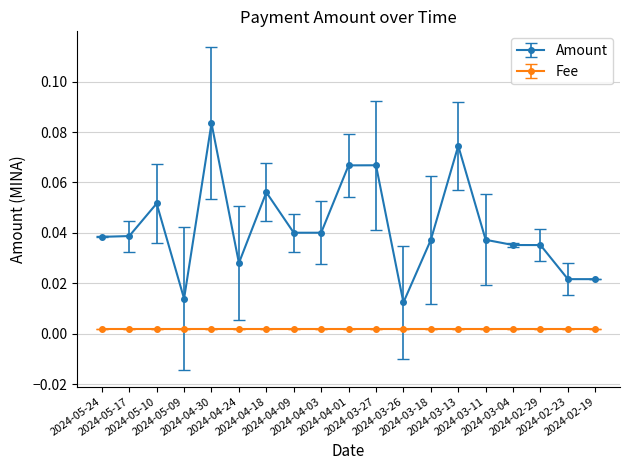

How many lines are shown in the chart?

2